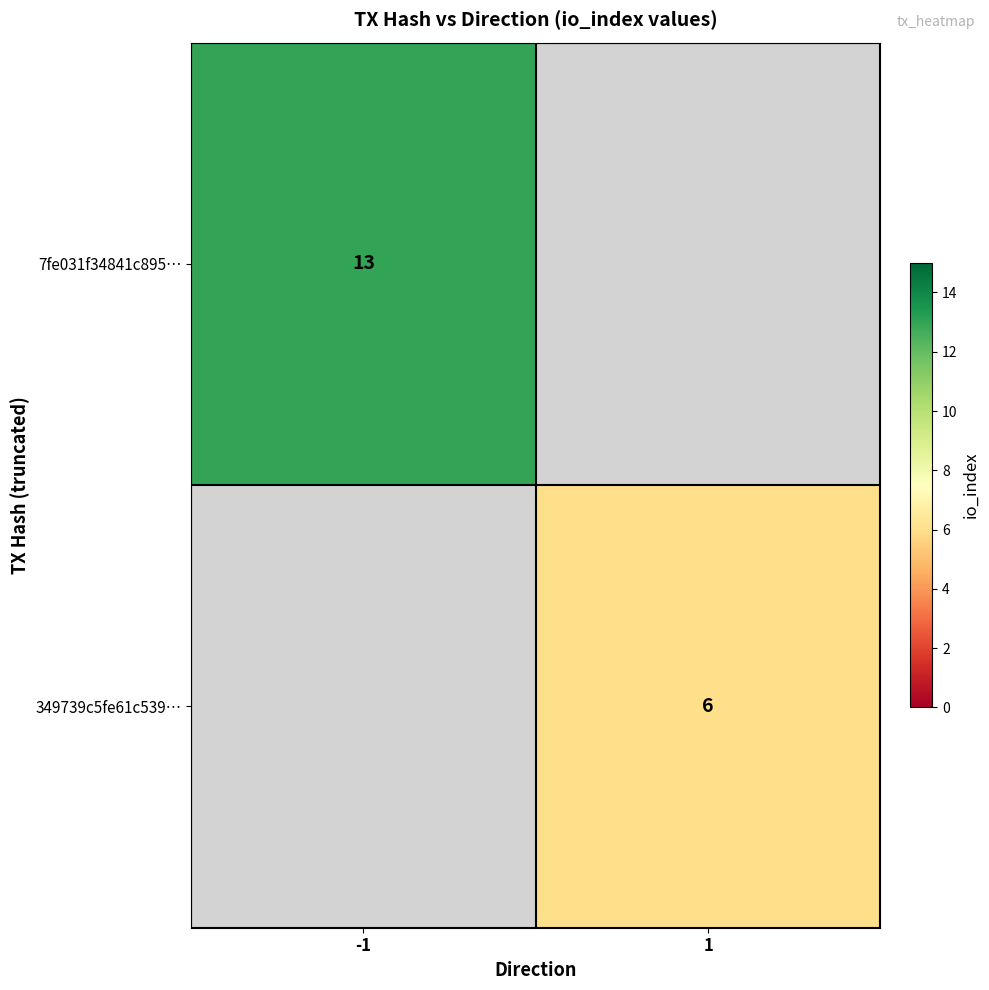

Count the number of data series in this chart.

2